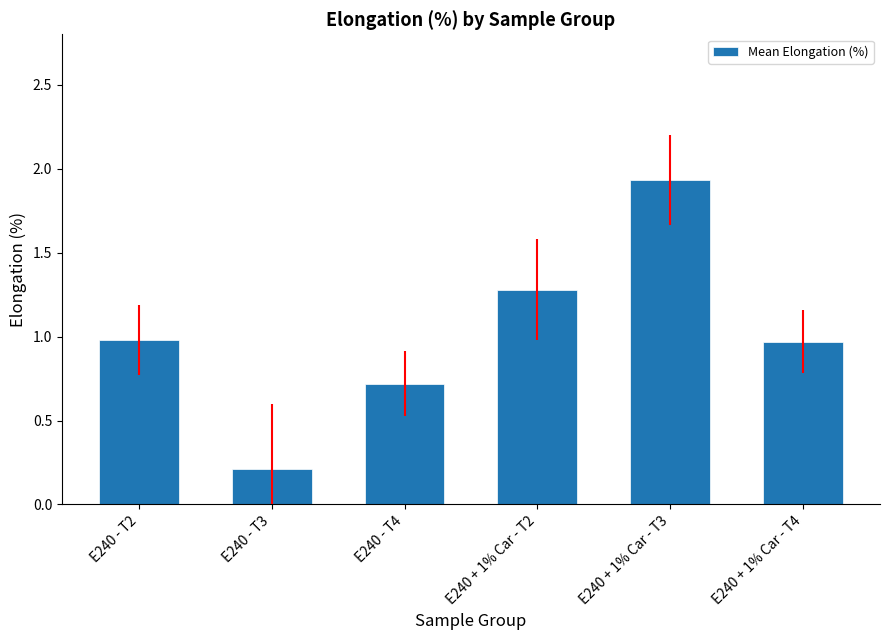

Between E240 - T2 and E240 - T4, which is larger?

E240 - T2